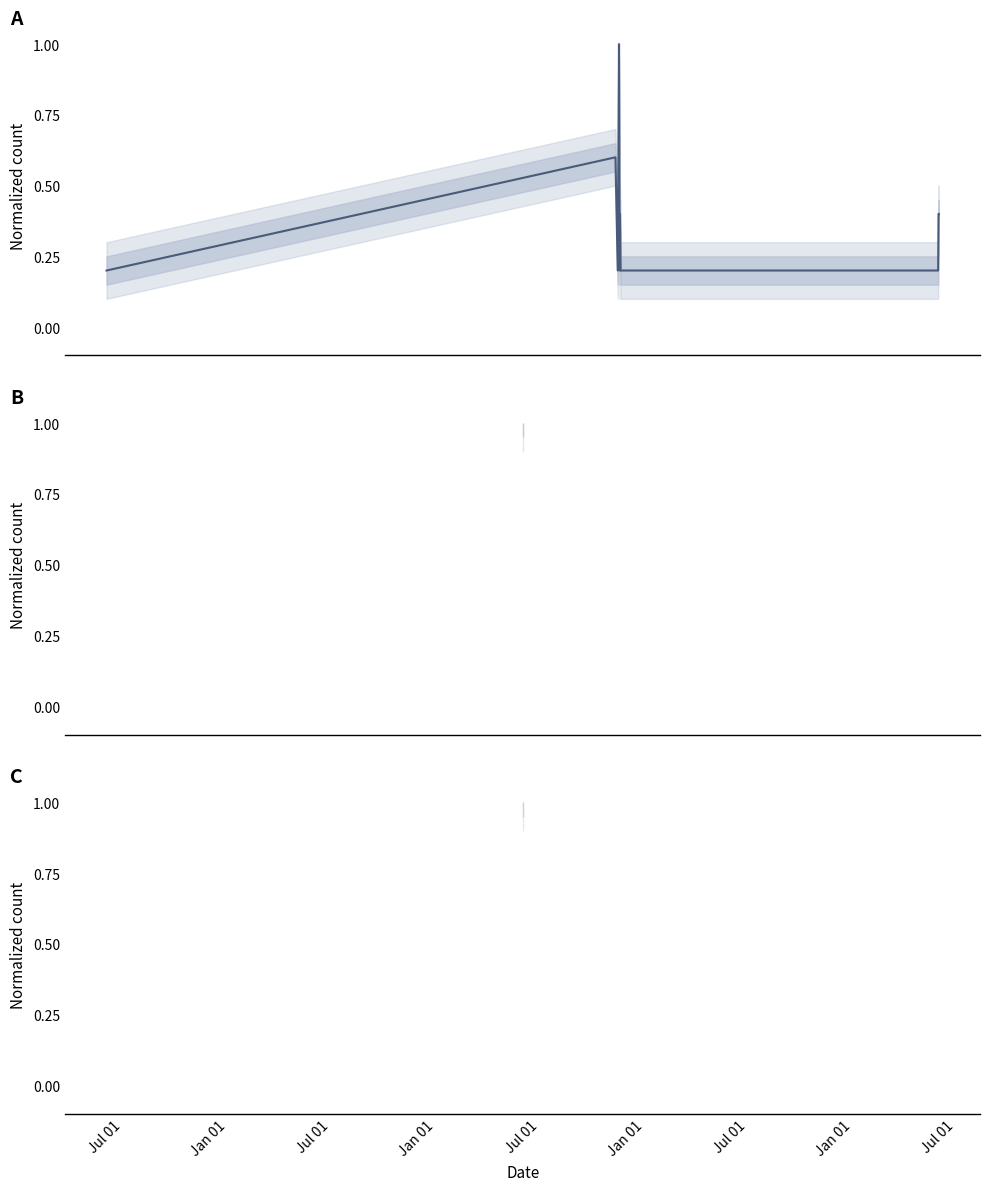

Read the value at Jul 01.

0.2